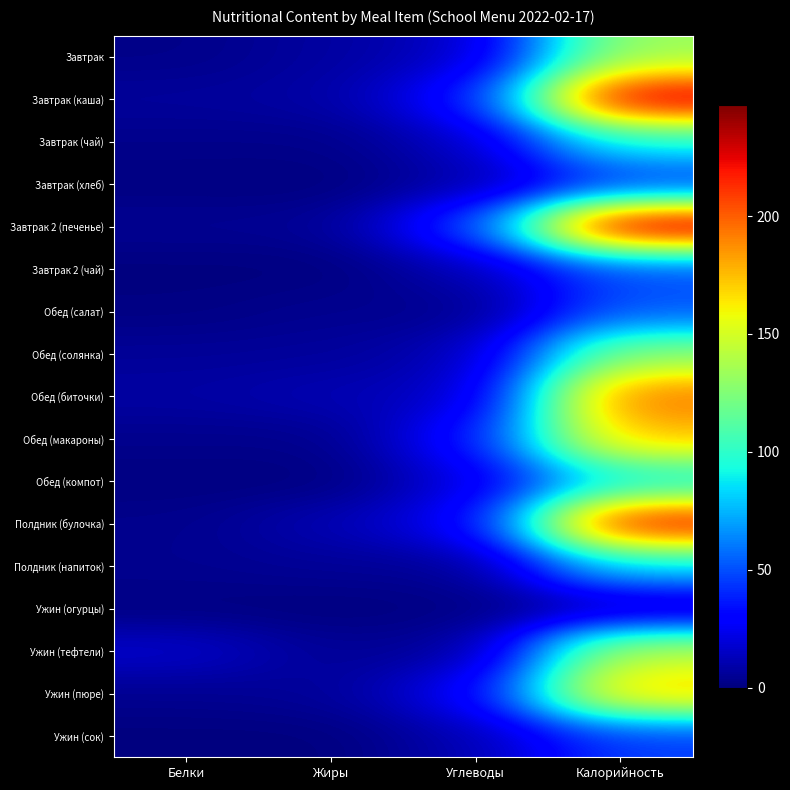

What is the greatest value displayed?

247.0